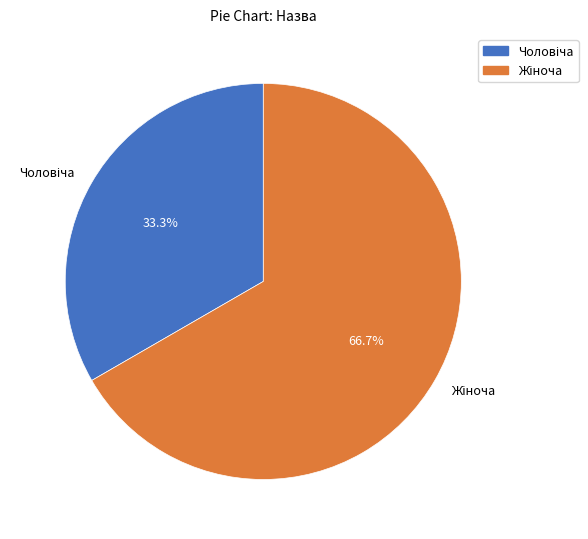

Does any single category account for the majority?

Yes